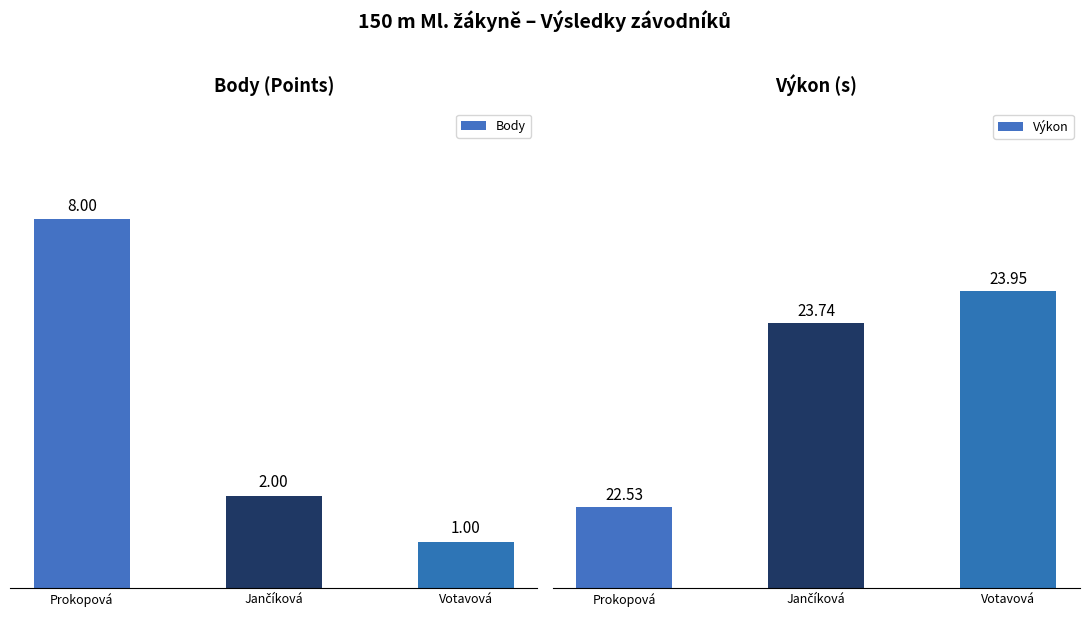

What is the value of the Body bar at the 3rd from the left?

1.0